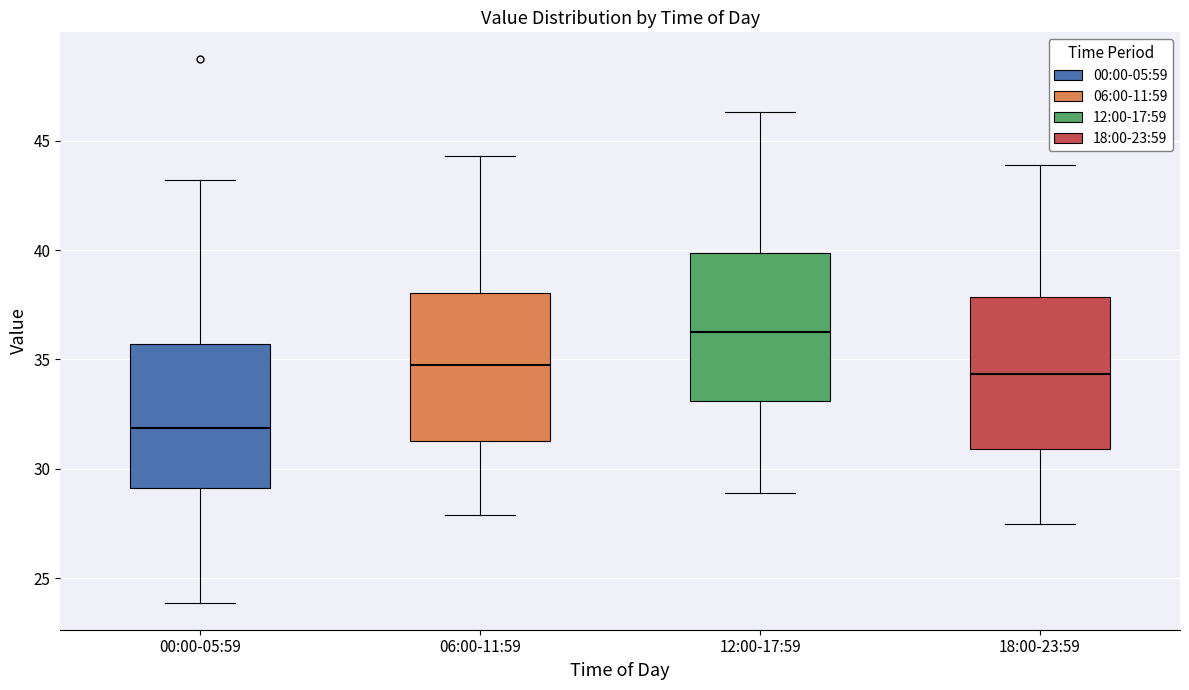

Where is the upper edge of the box for 06:00-11:59 on the y-axis? The values are not printed on the chart, so give them approximately, as read against the axis.

38.0